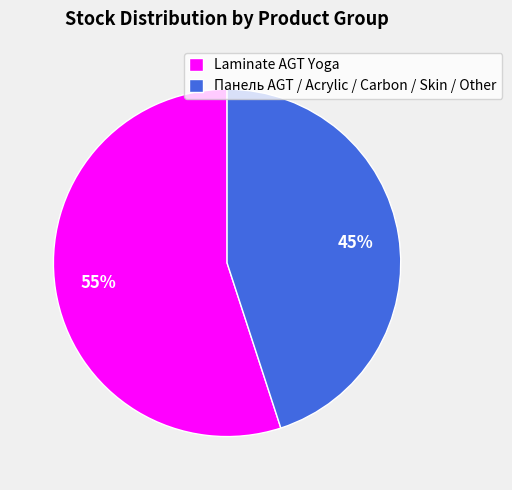

Is there any slice that represents more than half of the pie?

Yes